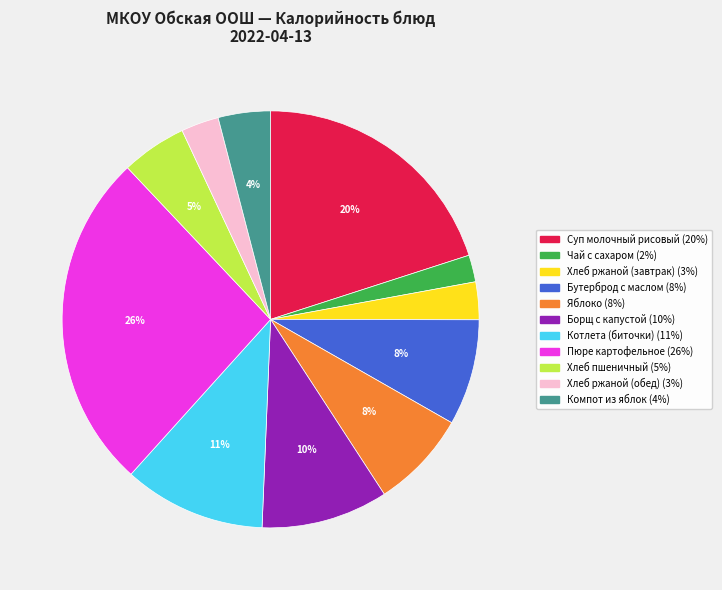

Which category has the biggest portion of the pie?

Пюре картофельное